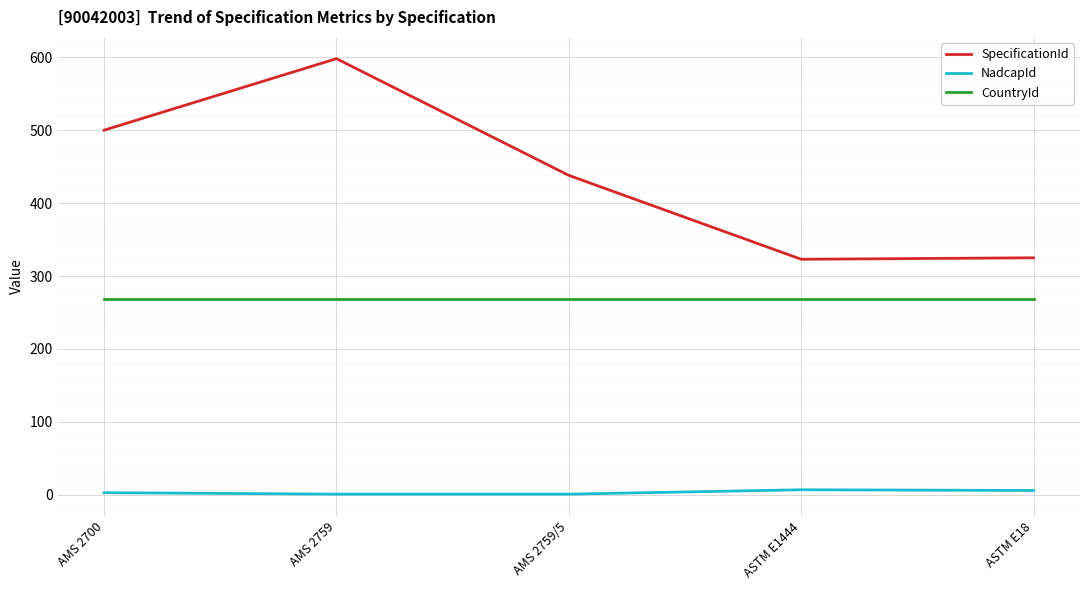

List the series in order of their overall mean, lowest first.

NadcapId, CountryId, SpecificationId